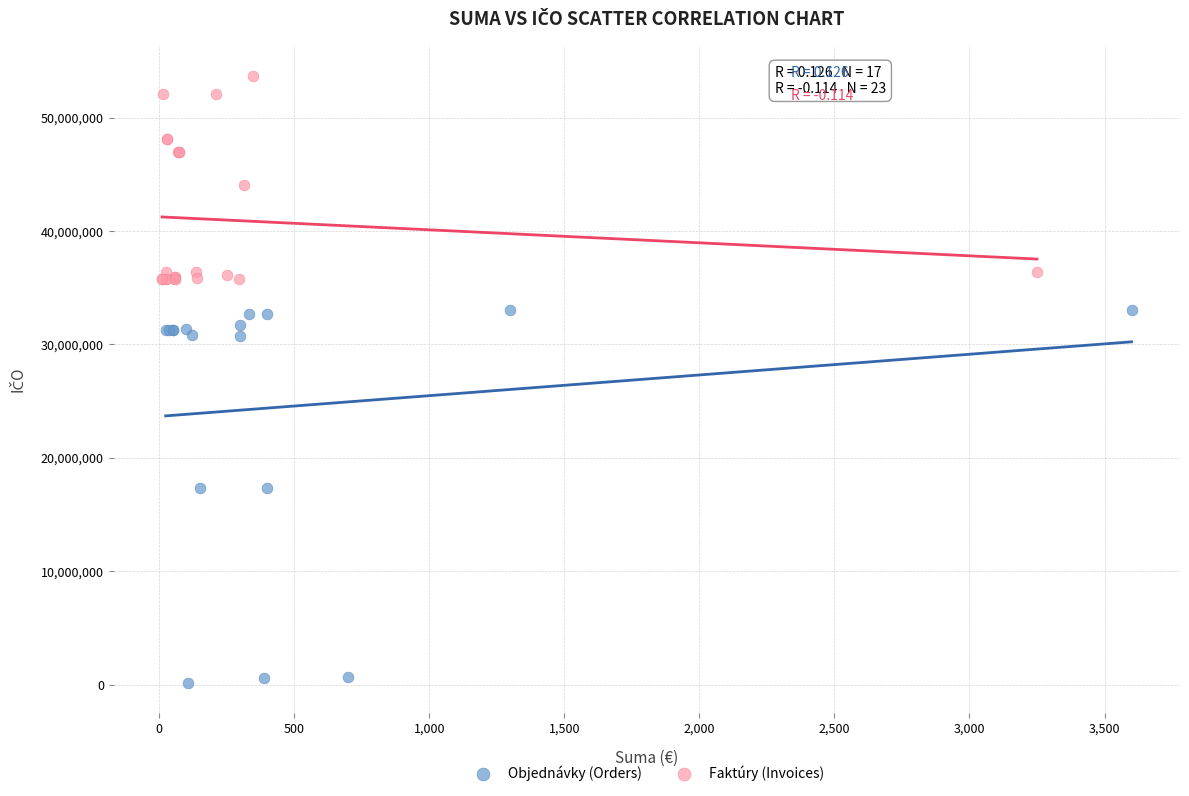

Which series has the largest Y range (max minus min)?

Objednávky (Orders)